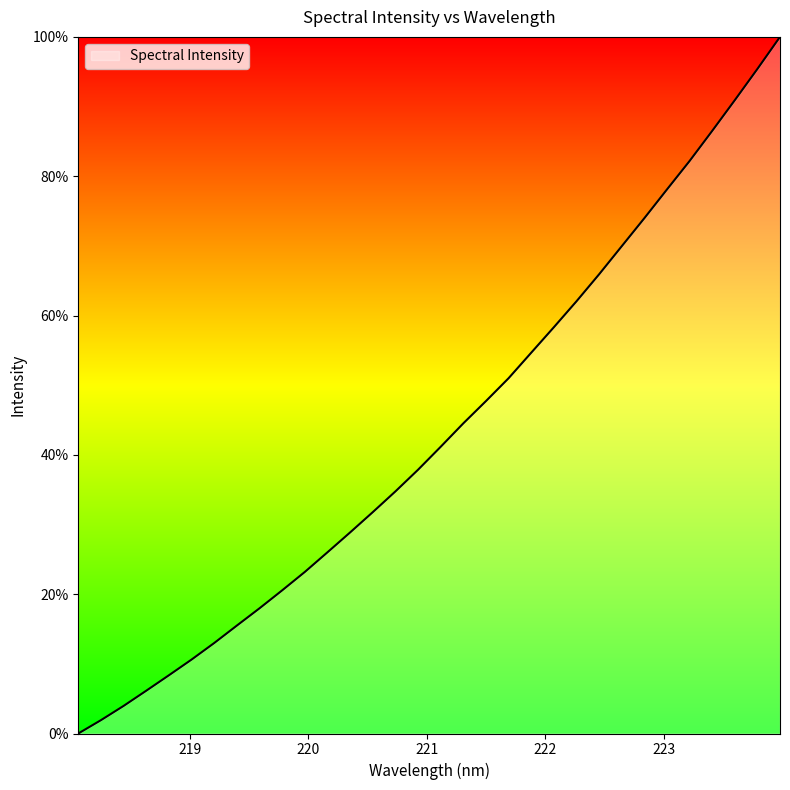

What is the maximum value shown in the chart?

100.0